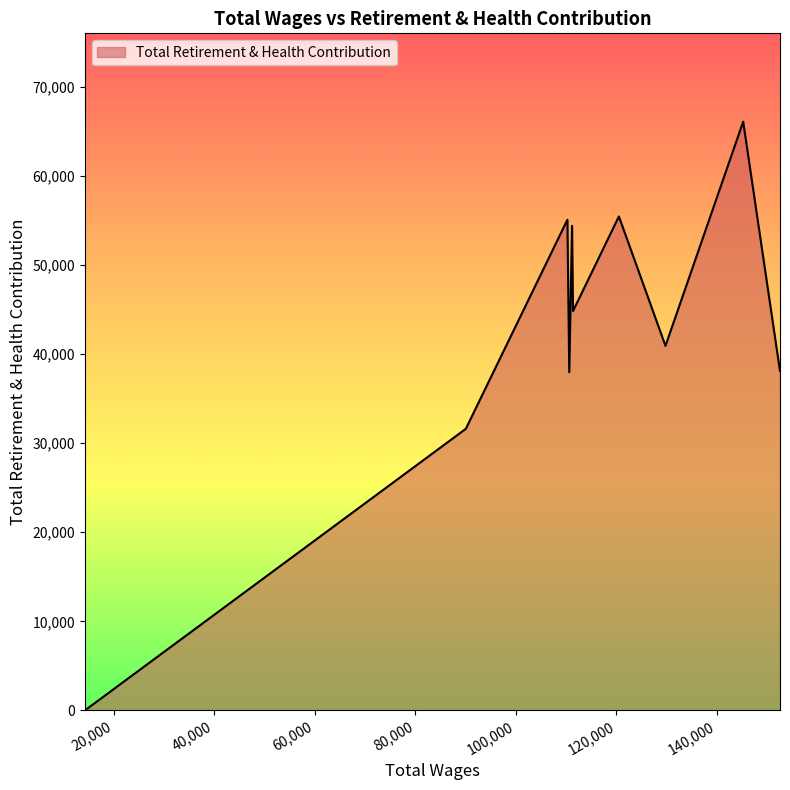

What is the difference between the maximum and minimum values?

66081